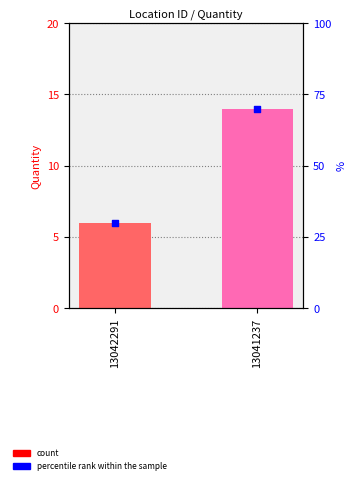

At how many categories does at least one series exceed 16?

2